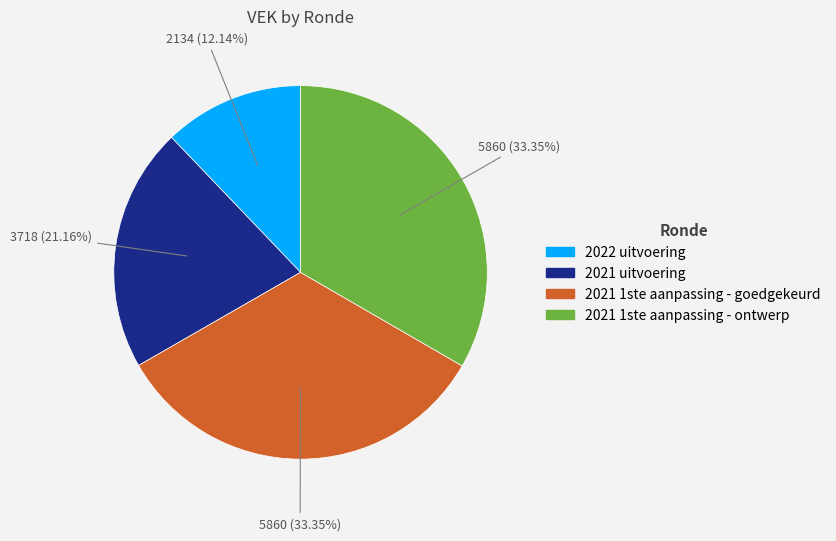

How many slices are in this pie chart?

4